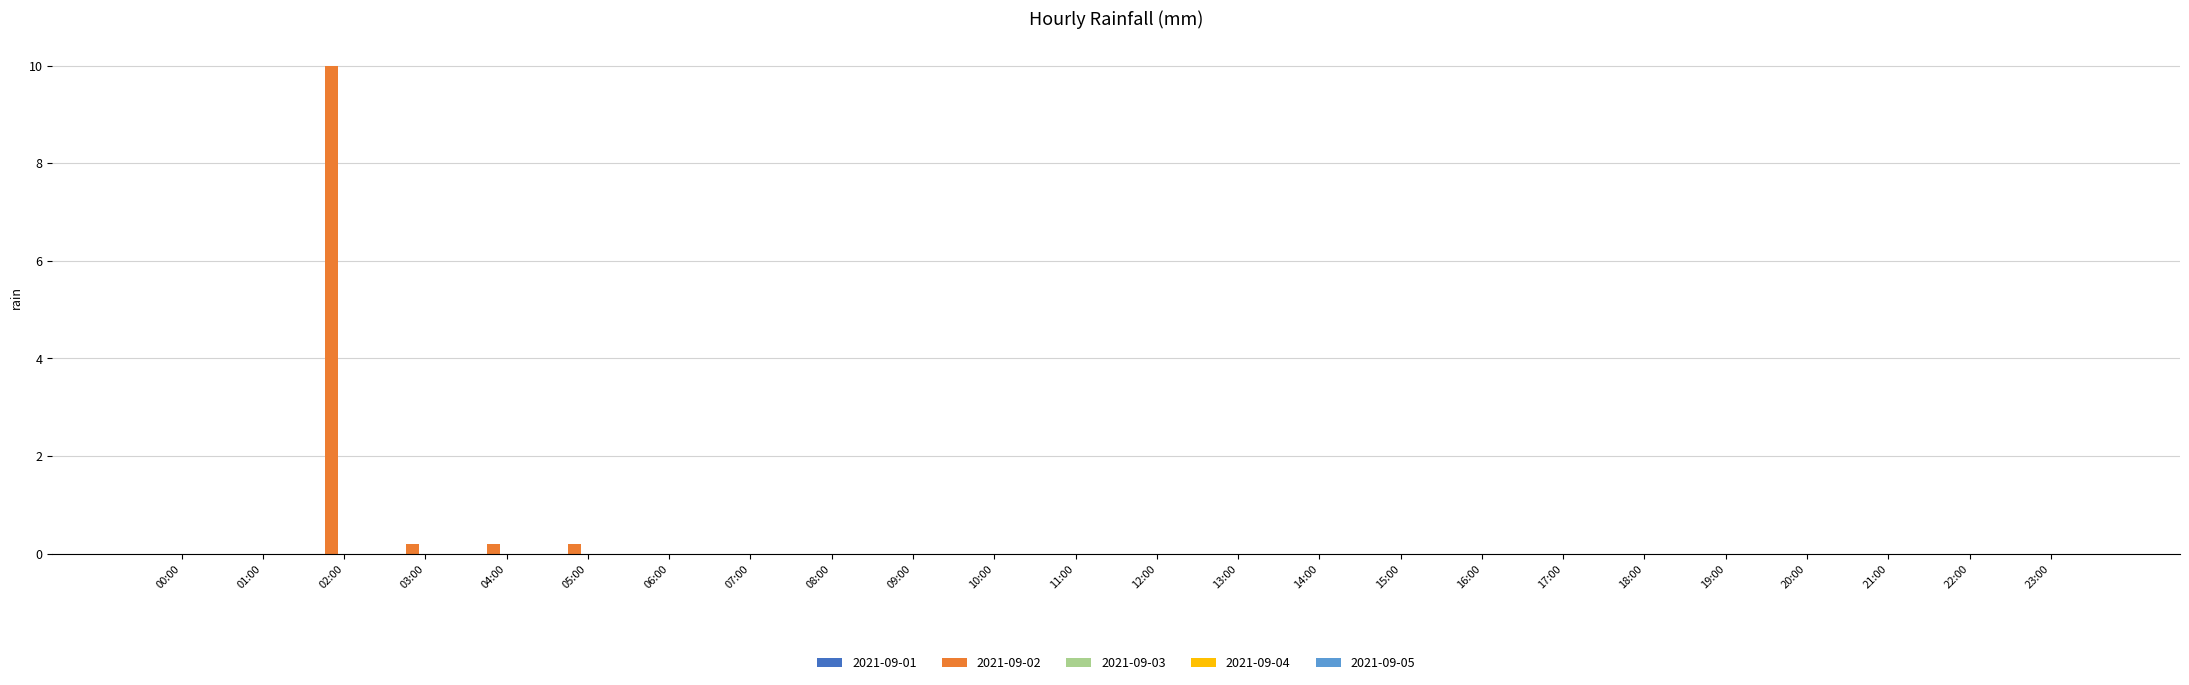

True or false: the data shows 0.0 at 15:00.

True